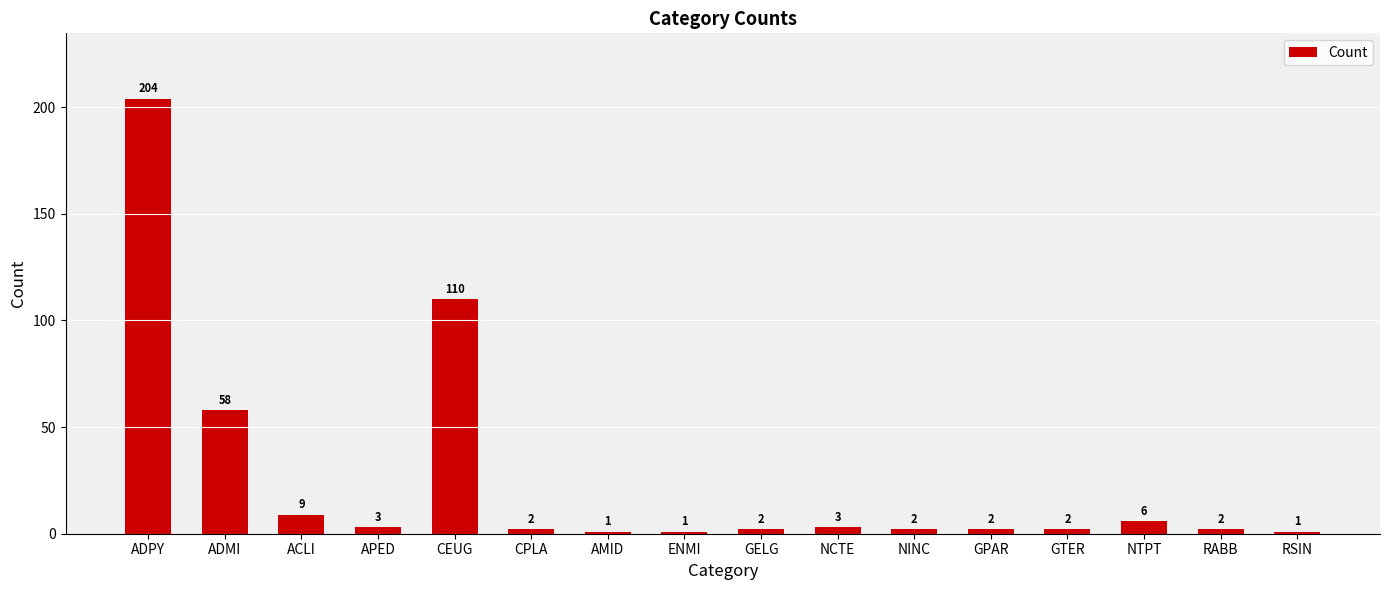

Reading left to right, transcribe all the data shown in this chart.

ADPY=204	ADMI=58	ACLI=9	APED=3	CEUG=110	CPLA=2	AMID=1	ENMI=1	GELG=2	NCTE=3	NINC=2	GPAR=2	GTER=2	NTPT=6	RABB=2	RSIN=1